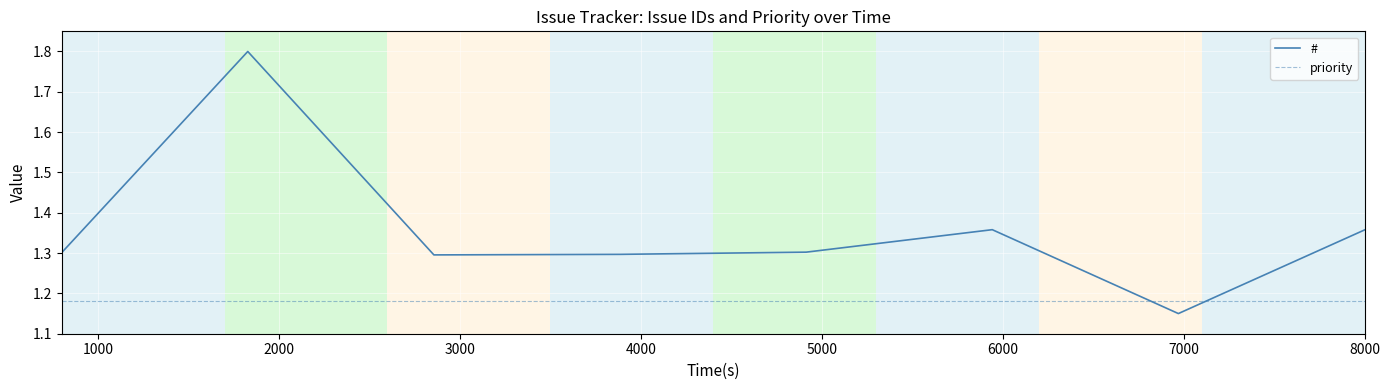

Which series has the largest range (max minus min)?

#